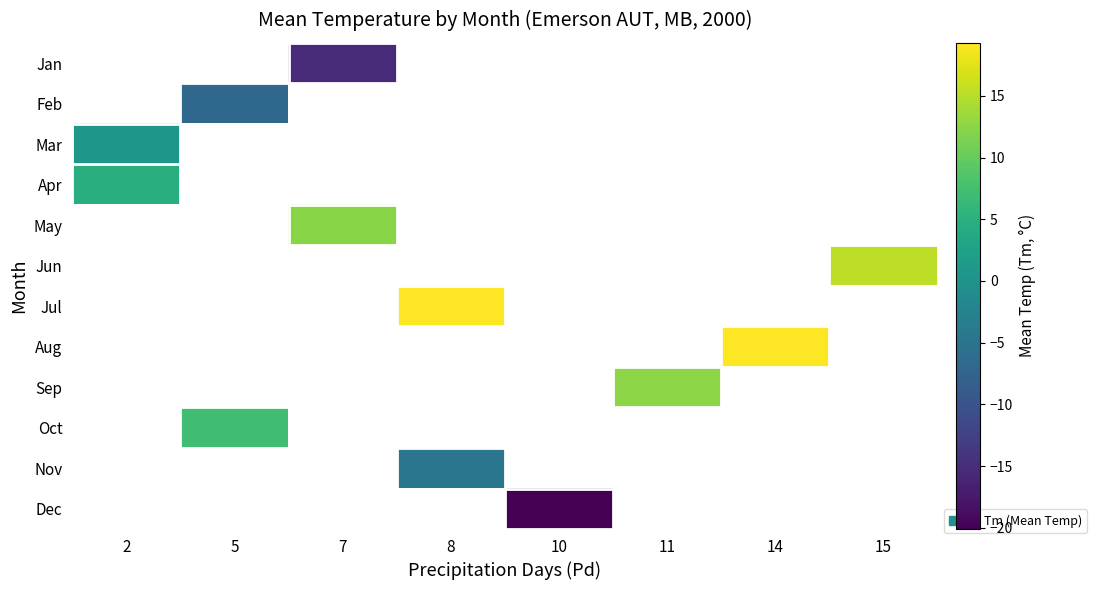

What is the difference between the highest and lowest values at 7?

27.7